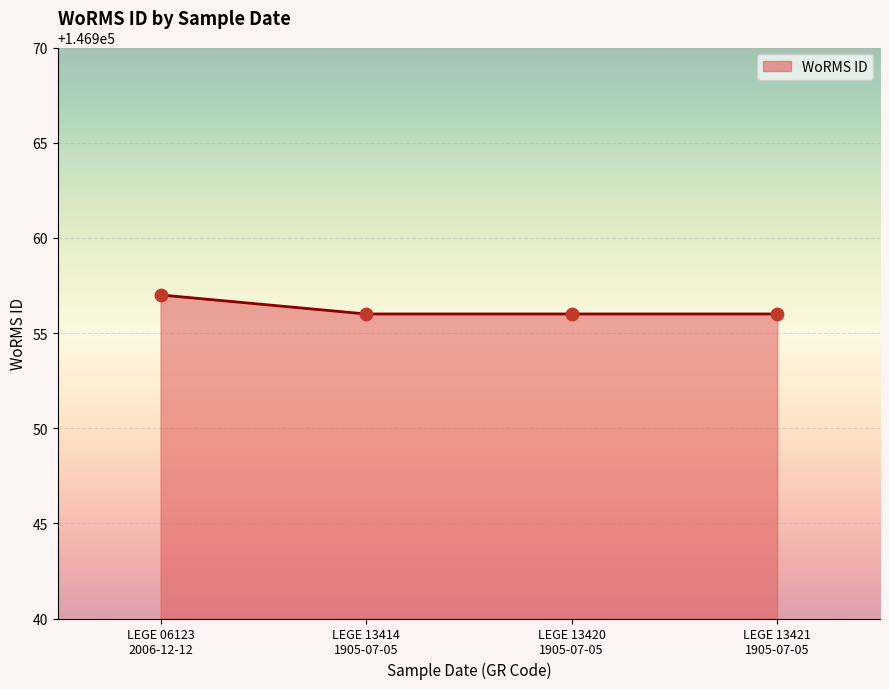

What is the greatest value displayed?

146957